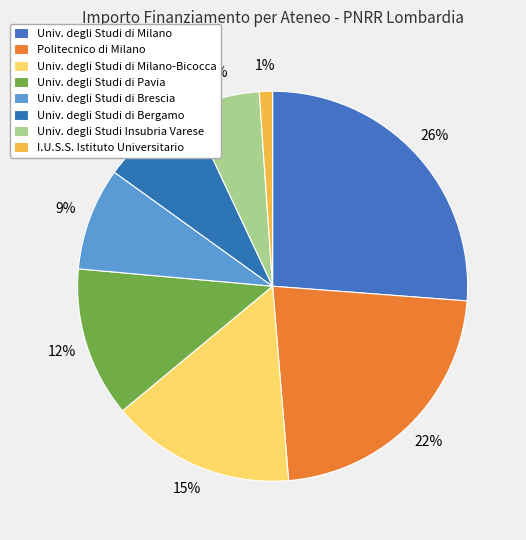

Count the number of slices in the pie.

8